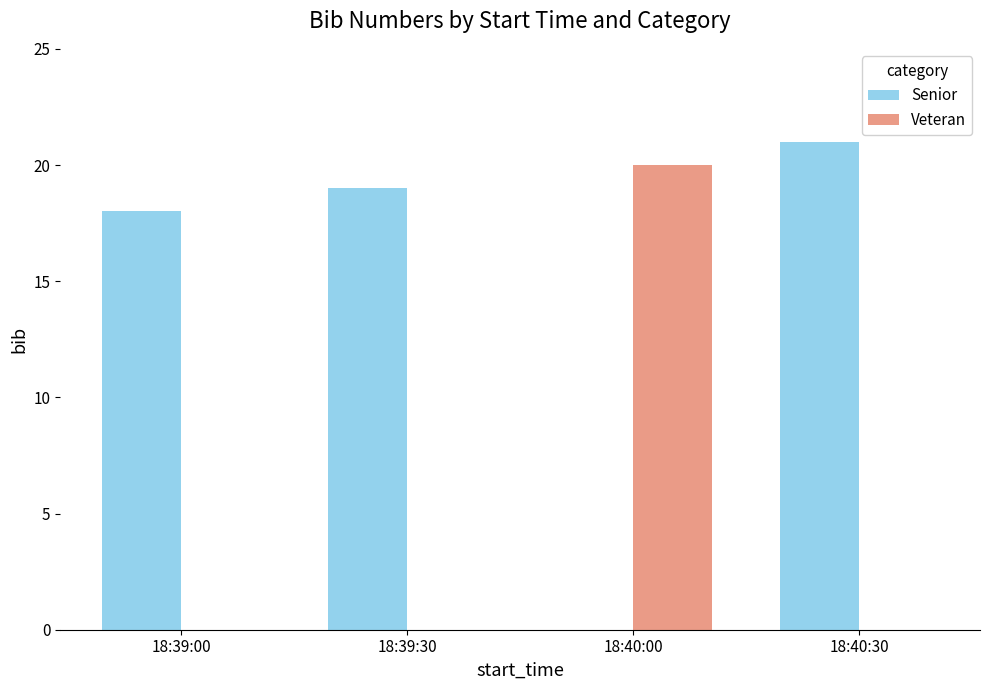

Which series has the largest total across all categories?

Senior